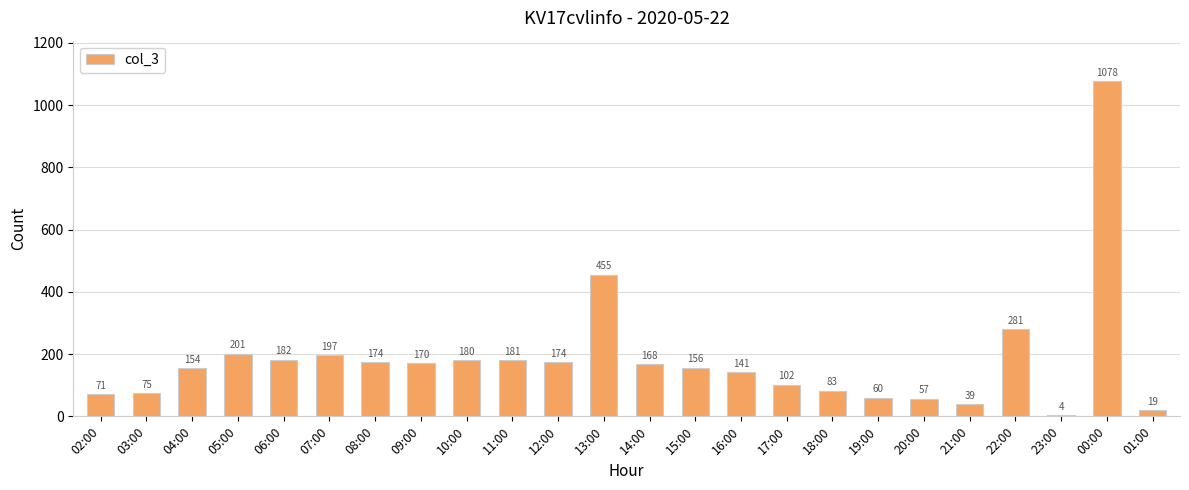

Reading left to right, what are all the values shown in this chart?

02:00=71	03:00=75	04:00=154	05:00=201	06:00=182	07:00=197	08:00=174	09:00=170	10:00=180	11:00=181	12:00=174	13:00=455	14:00=168	15:00=156	16:00=141	17:00=102	18:00=83	19:00=60	20:00=57	21:00=39	22:00=281	23:00=4	00:00=1078	01:00=19